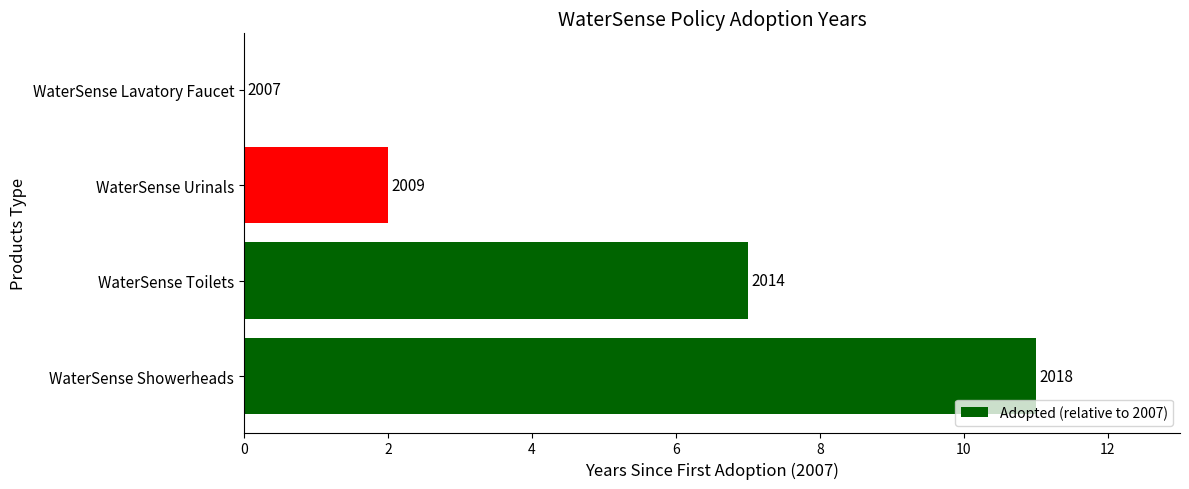

What is the greatest value displayed?

11